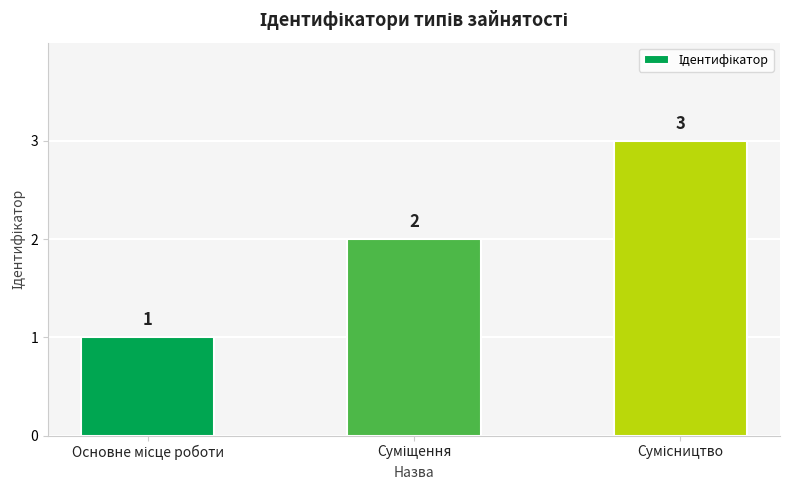

How many distinct data groups are displayed?

1